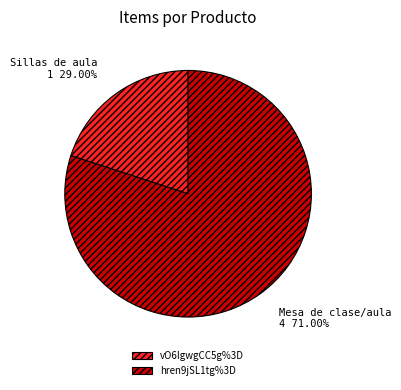

What is the change in value from vO6IgwgCC5g%3D to hren9jSL1tg%3D?

+3